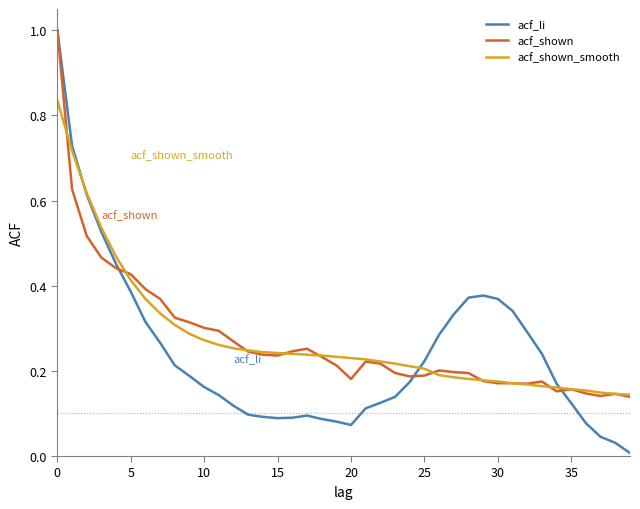

What is the greatest value displayed?

1.0